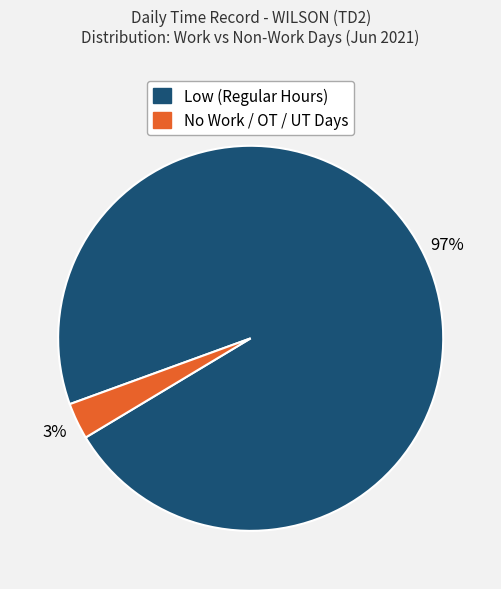

Is there any slice that represents more than half of the pie?

Yes